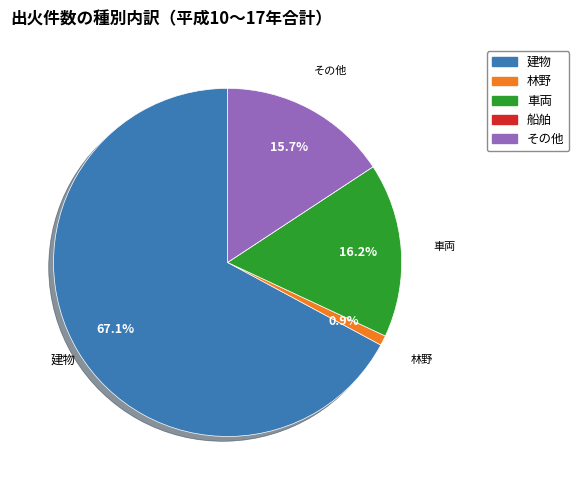

Approximately how many times larger is the value at その他 compared to 車両?

1.0